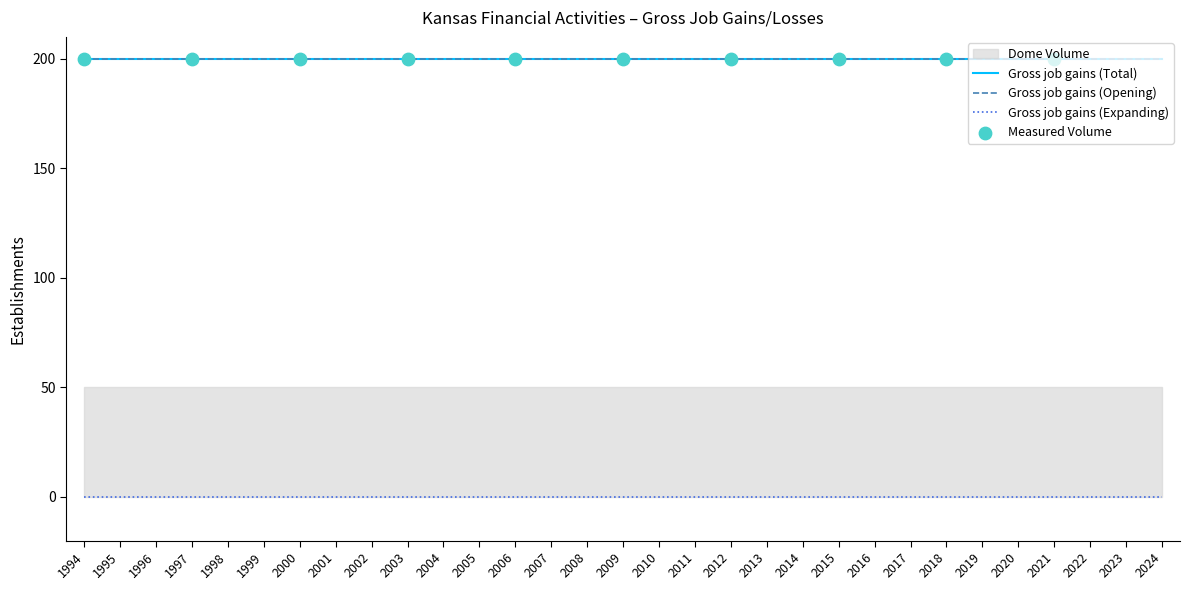

At which category is the sum across all series the highest?

1994